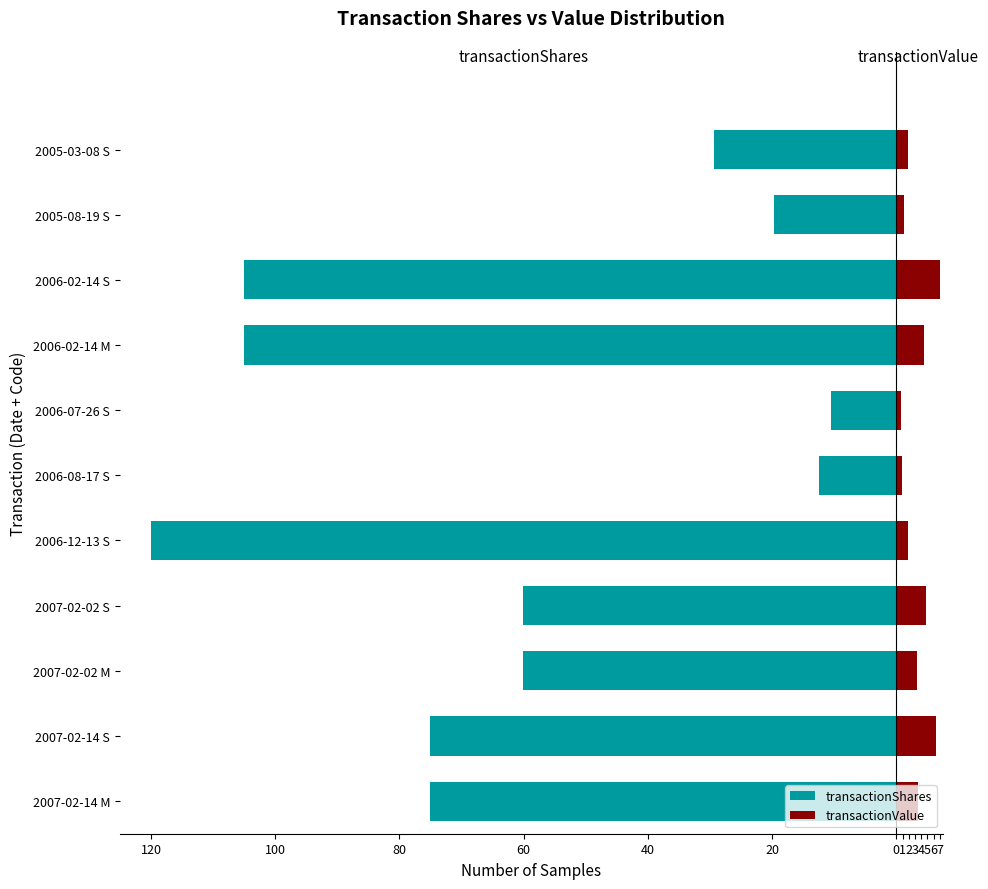

Between 2007-02-14 M and 2006-08-17 S, which series saw the biggest shift?

transactionShares